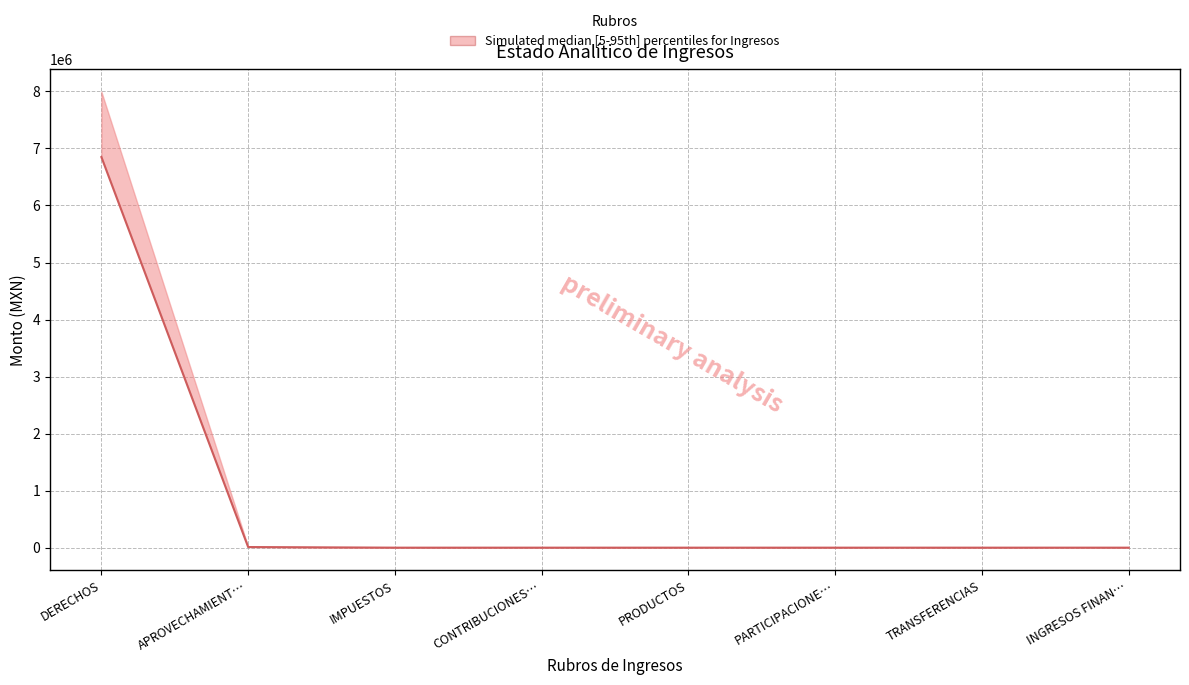

How many lines are shown in the chart?

1